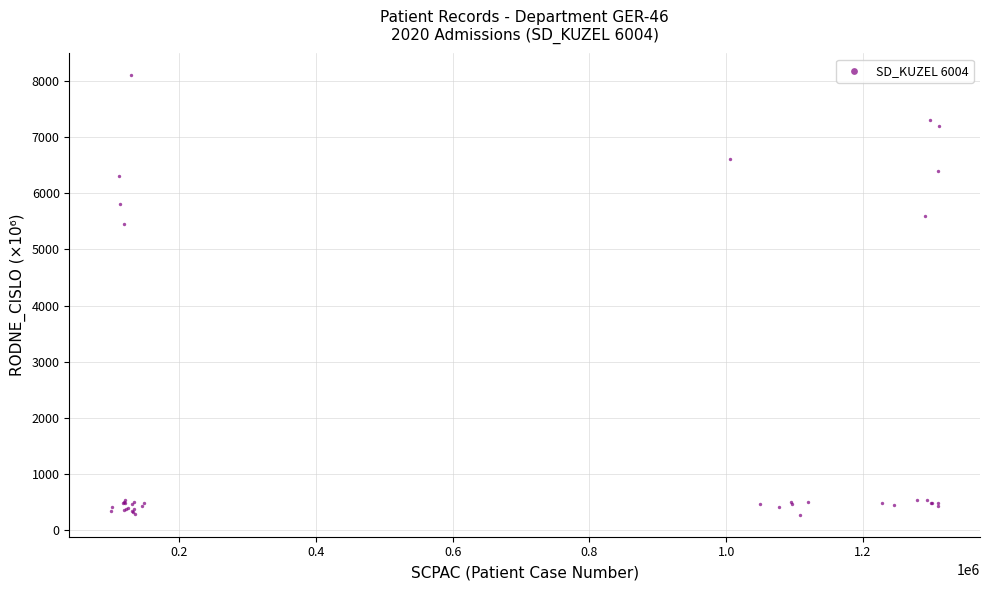

What Y value in the scatter plot is closest to 4187?

5458.1